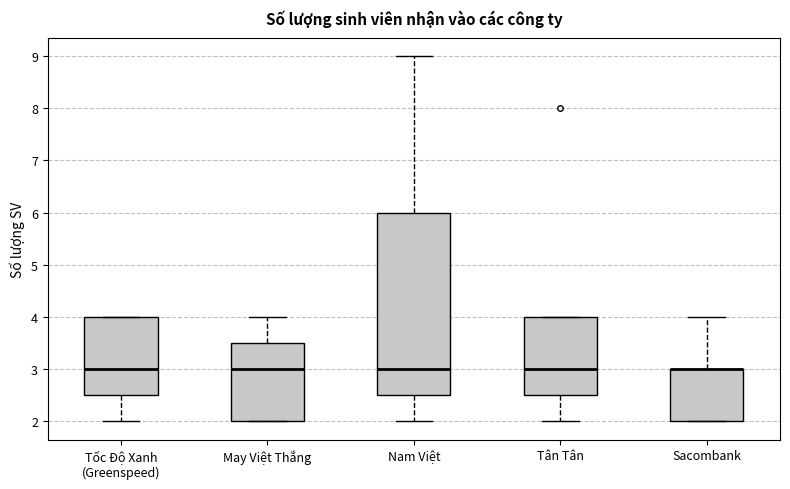

Where does the upper whisker of the box for Nam Việt end on the y-axis? The values are not printed on the chart, so give them approximately, as read against the axis.

9.0